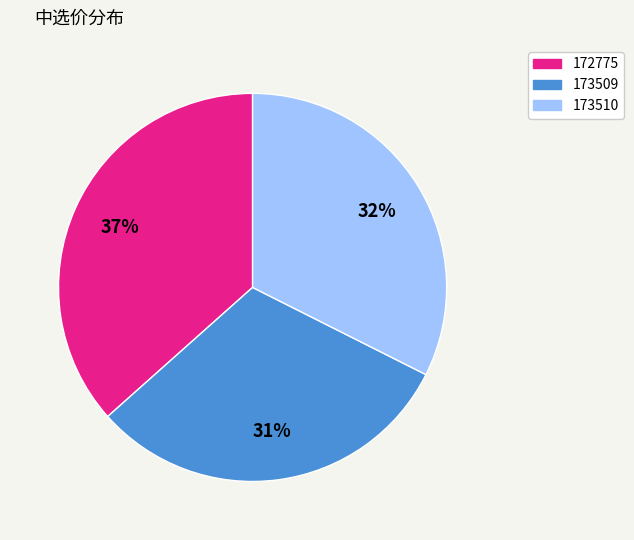

Does 173510 represent more than half of the total?

No